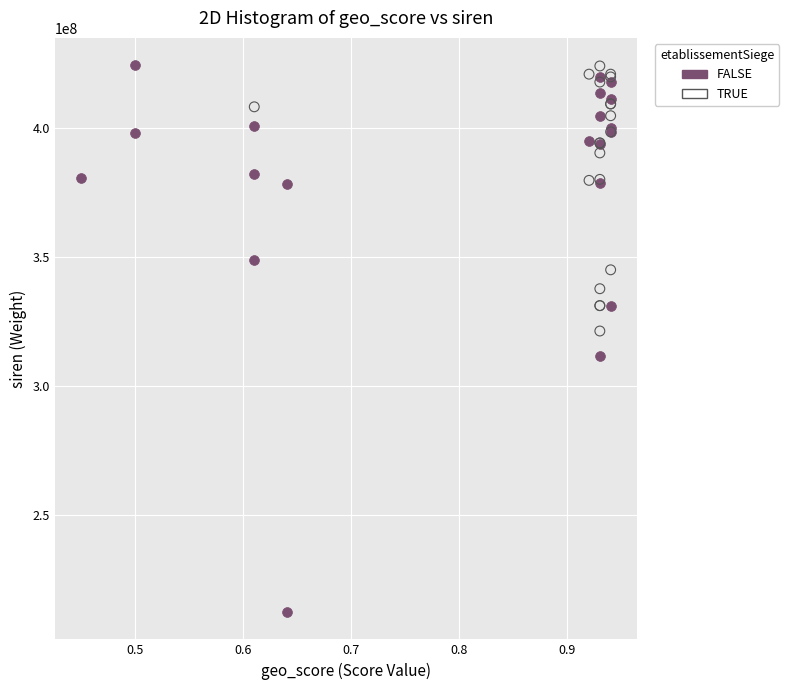

Which series has the largest Y range (max minus min)?

FALSE